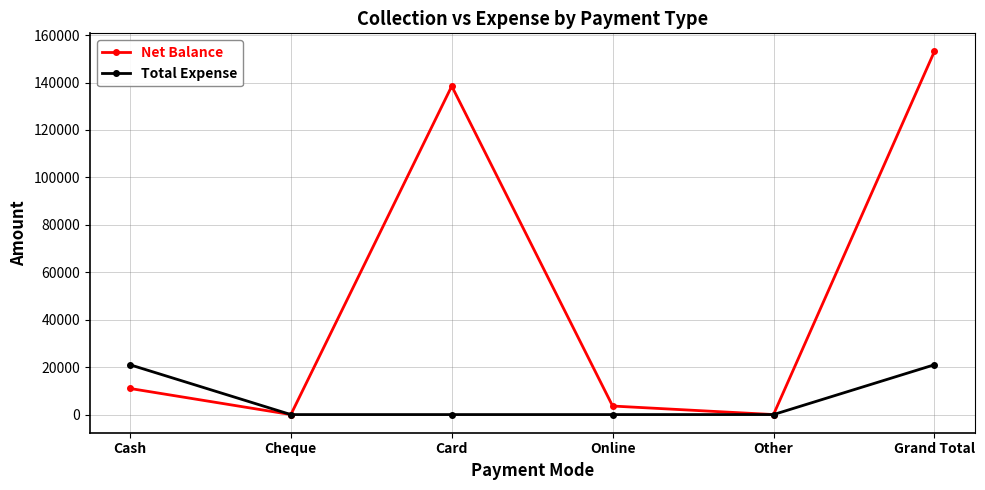

Which series changed the most between Cheque and Online?

Net Balance